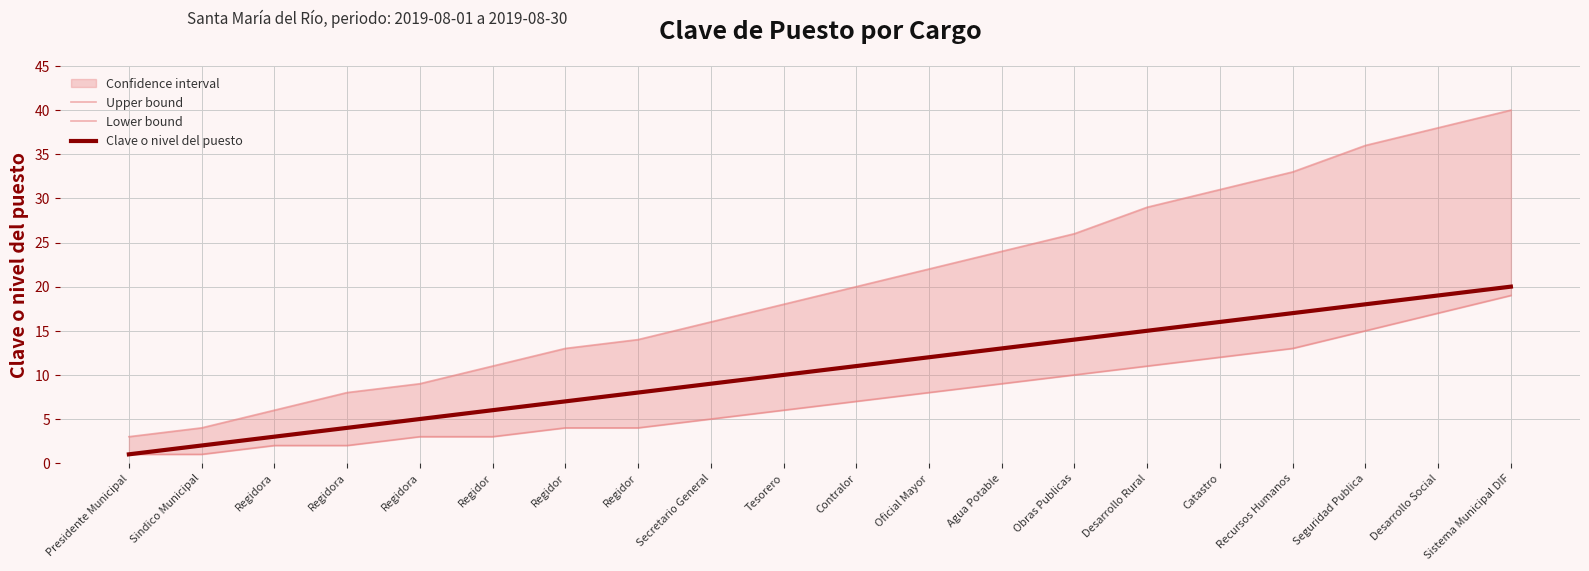

Between Catastro and Recursos Humanos, which series saw the biggest shift?

Upper bound